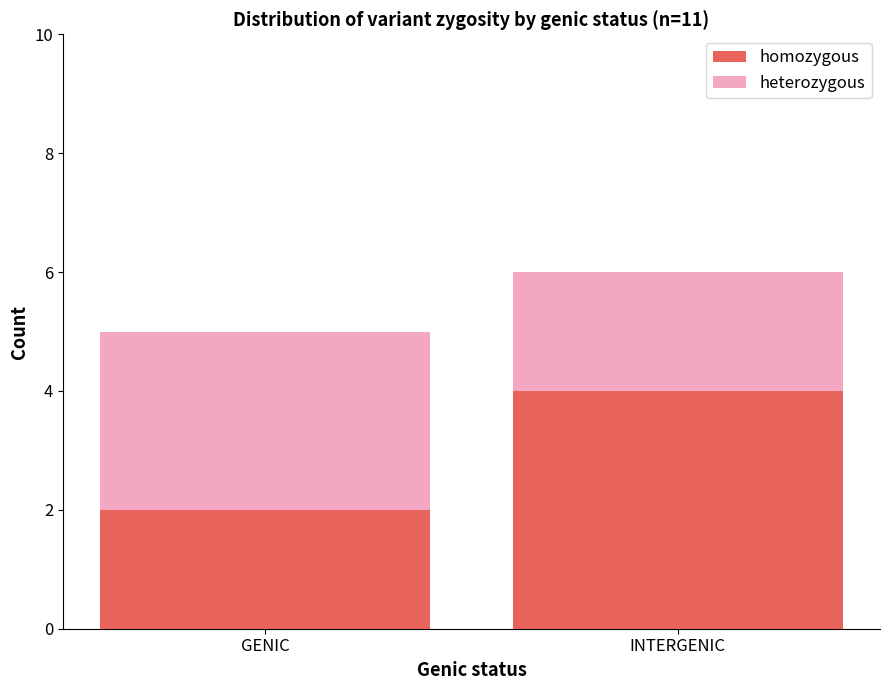

What is the average value of the homozygous series?

3